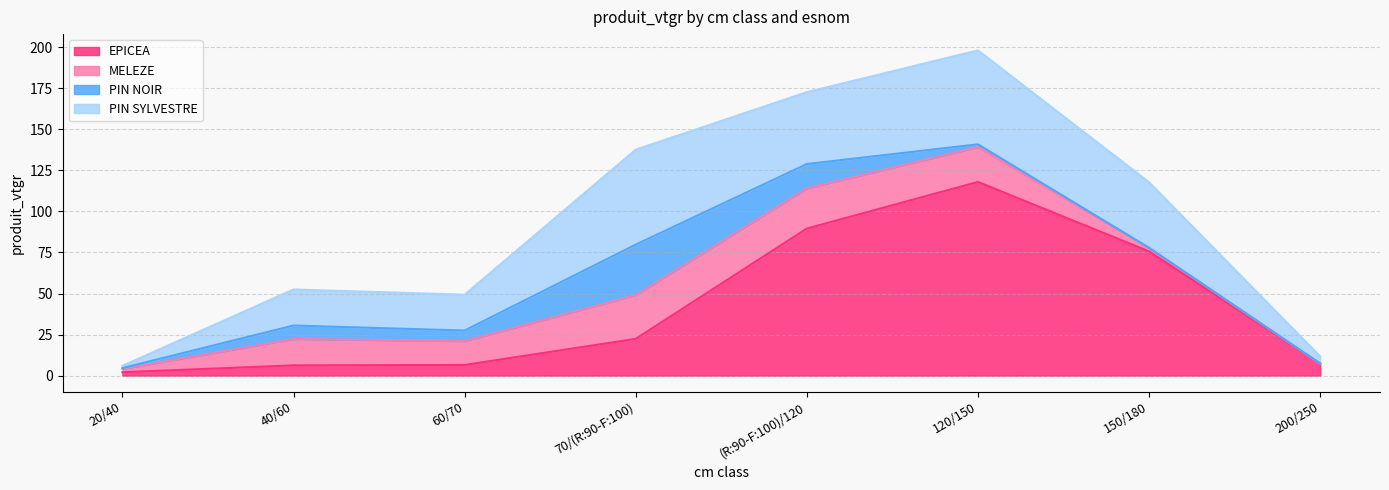

Between 20/40 and 120/150, which is larger?

120/150